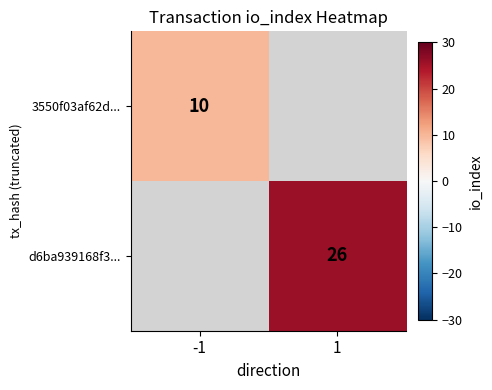

Between -1 and 1, which is larger?

1